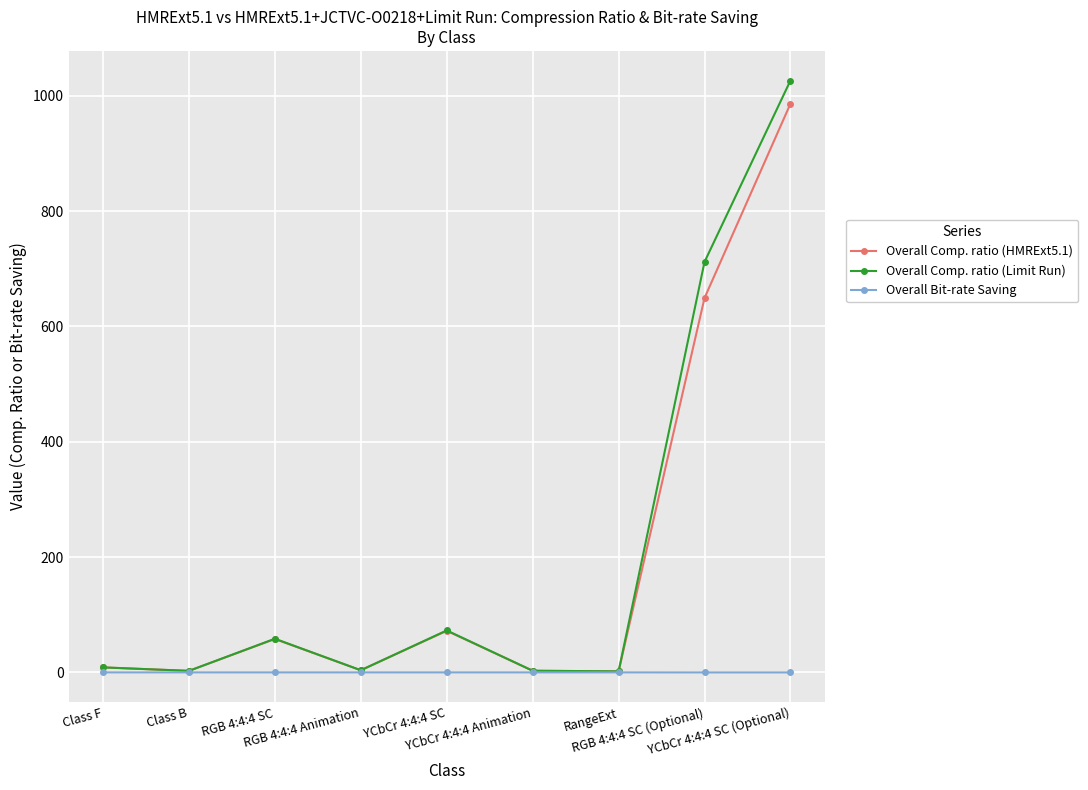

How many distinct data groups are displayed?

3